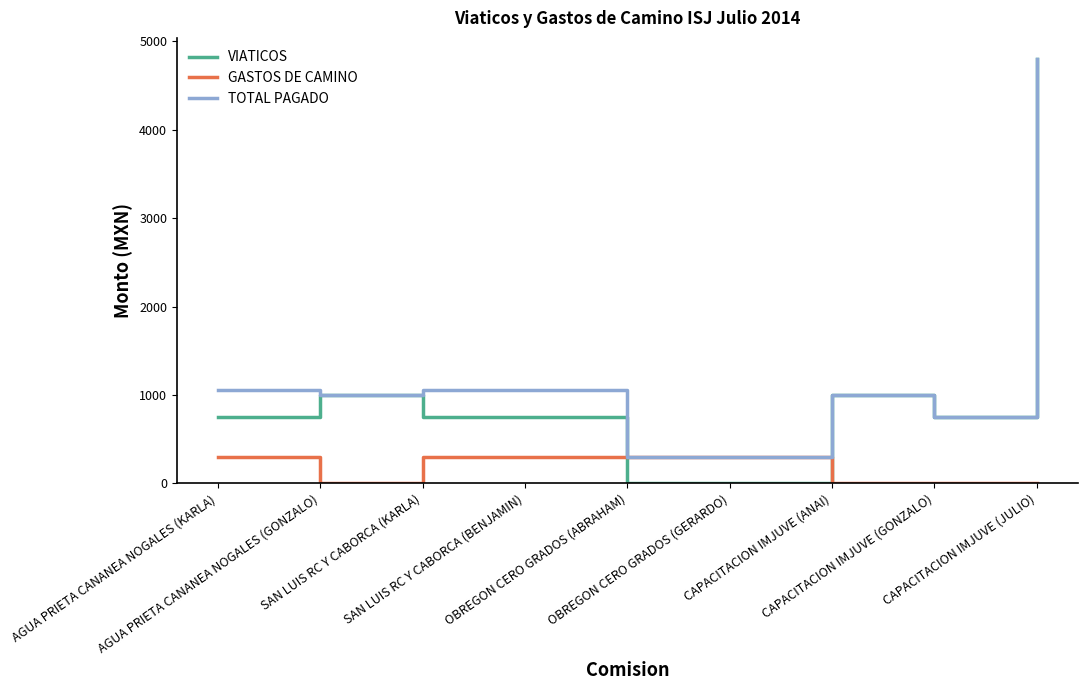

What is the maximum value for TOTAL PAGADO?

4800